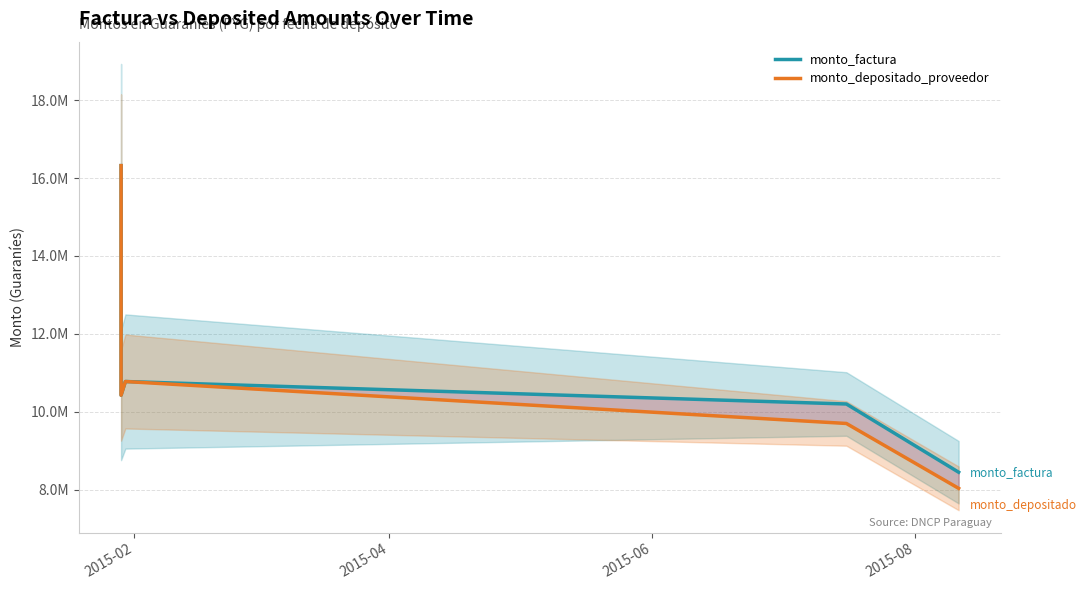

How many data points in monto_depositado_proveedor are less than 10425500?

2